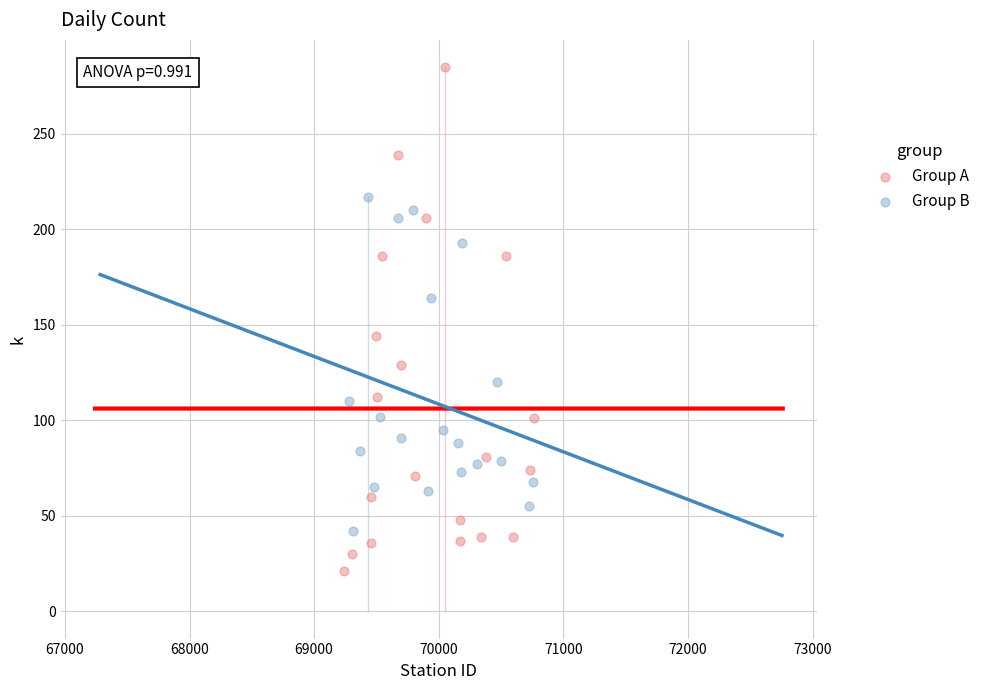

Which series contains the lowest Y value?

Group A